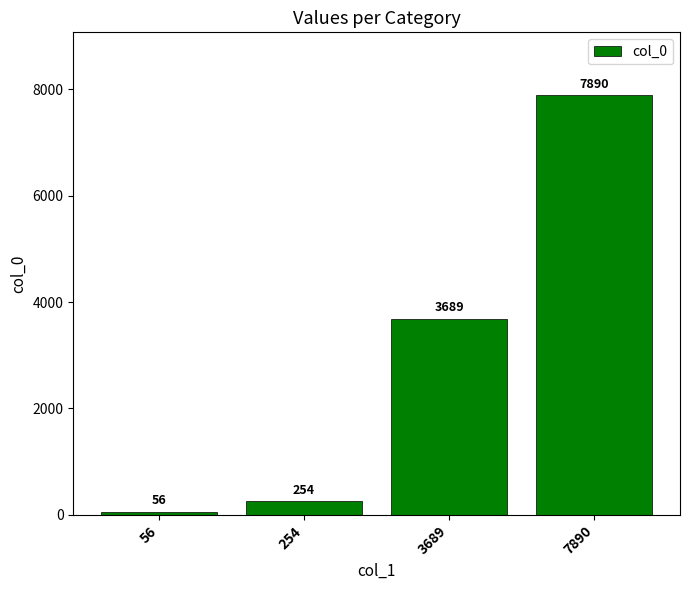

What is the change in value from 254 to 7890?

+7636